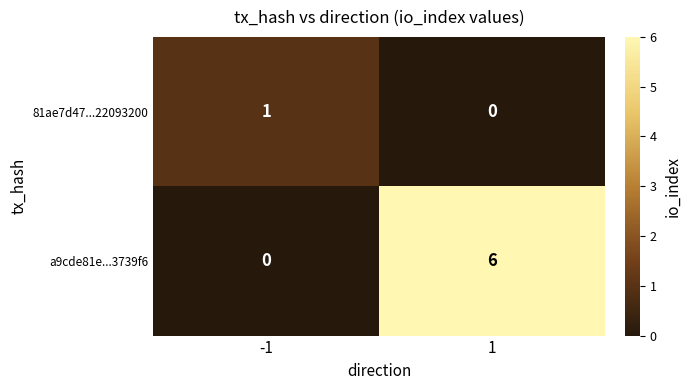

List the labels in order of 81ae7d47...22093200 value, largest first.

-1, 1